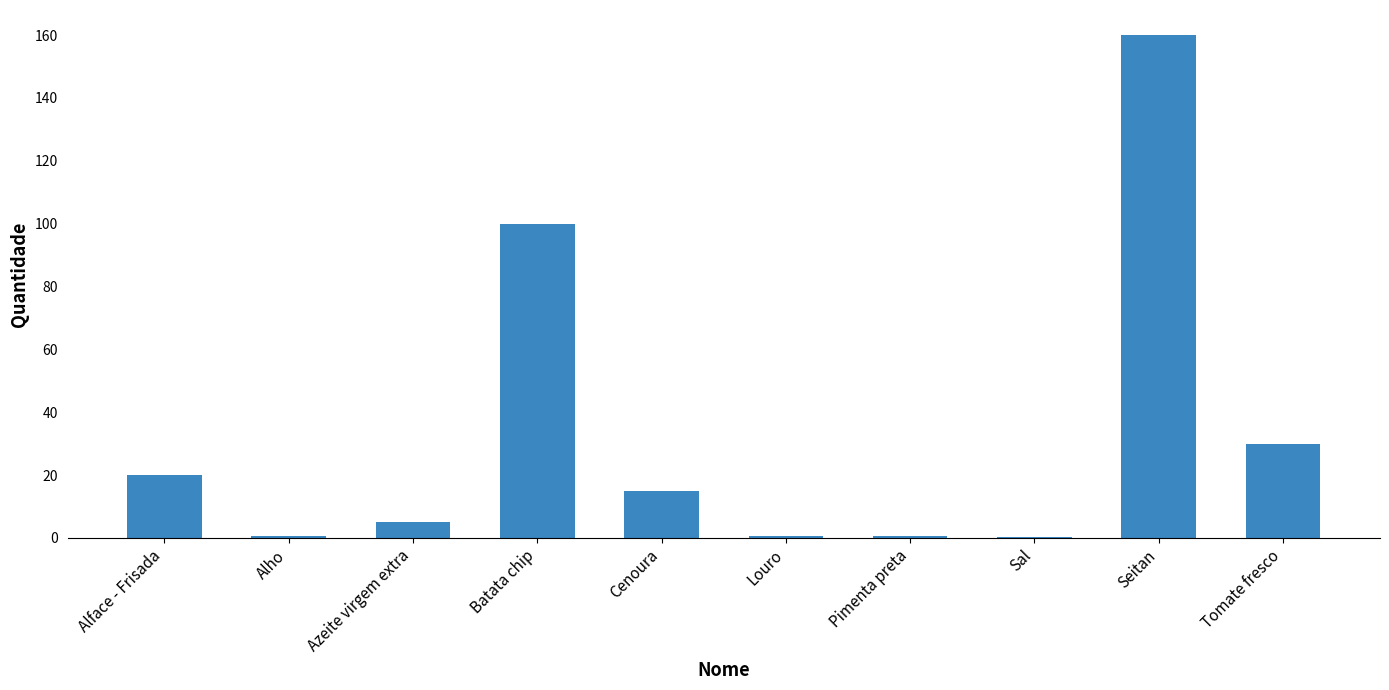

The value at Seitan is 160.0. True or false?

True